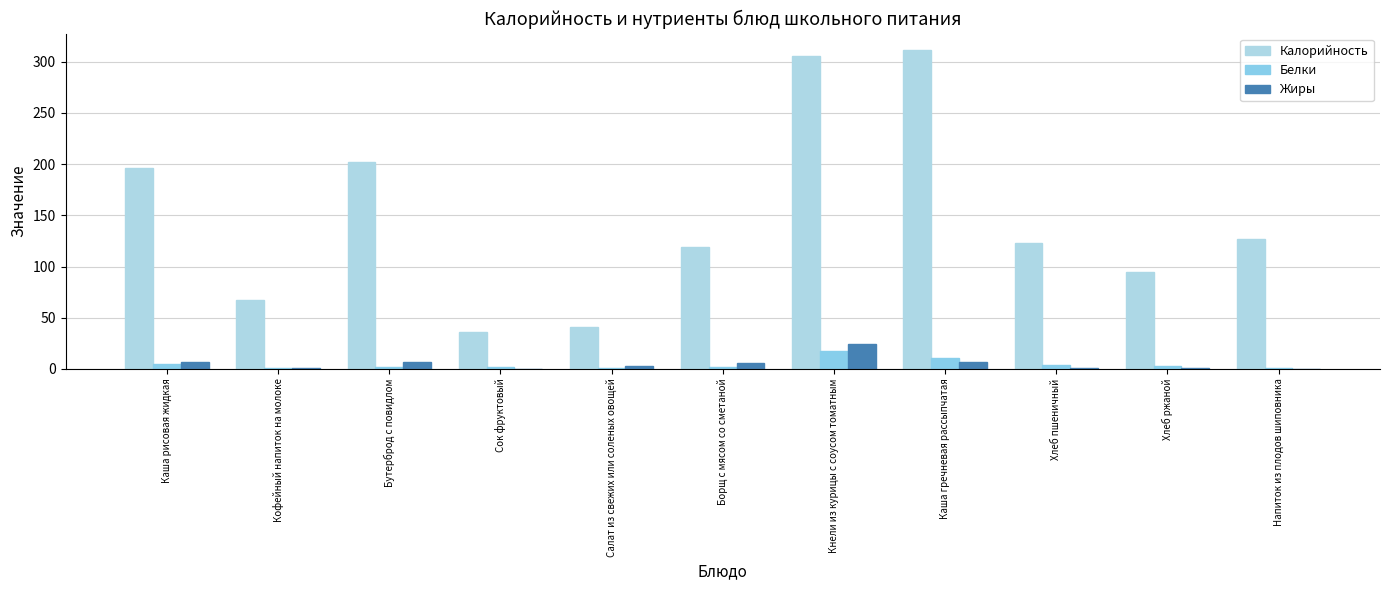

Where does the Калорийность series first go above 123?

Каша рисовая жидкая